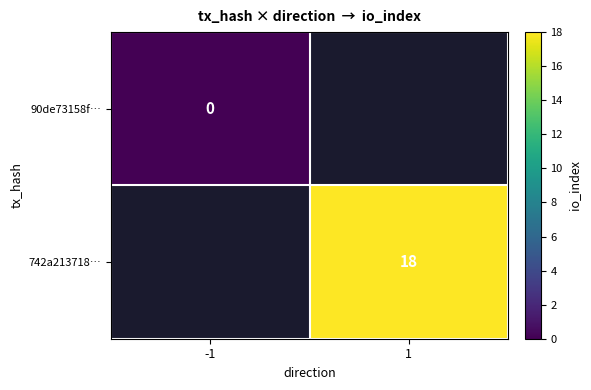

True or false: 742a213718… has a value of 18 at 1.

True